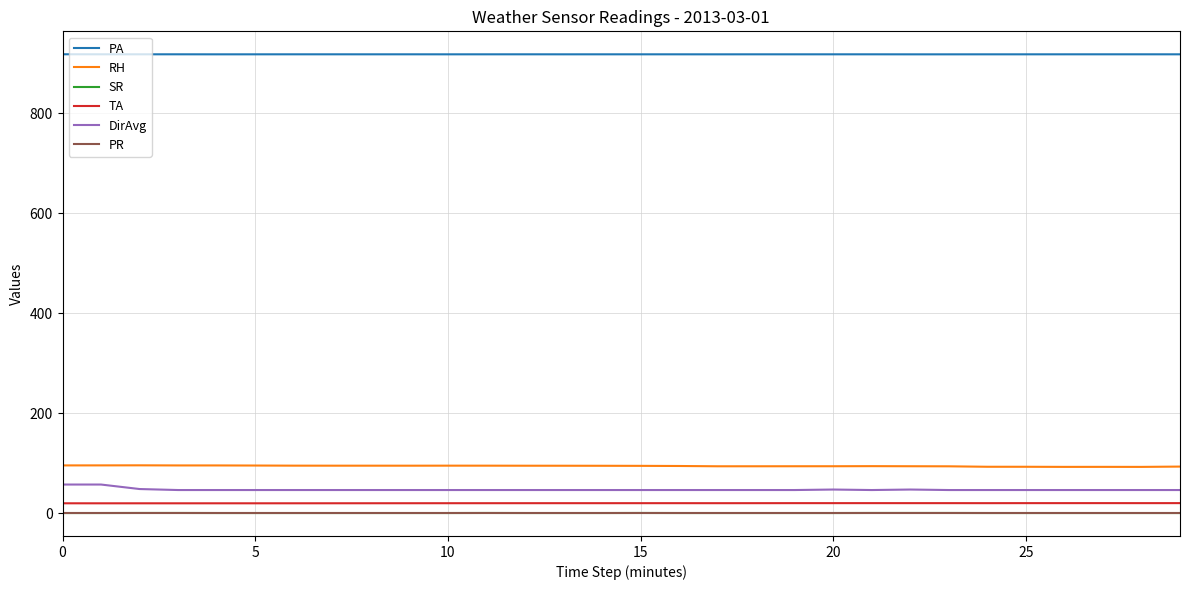

True or false: PR and RH intersect in this chart.

False